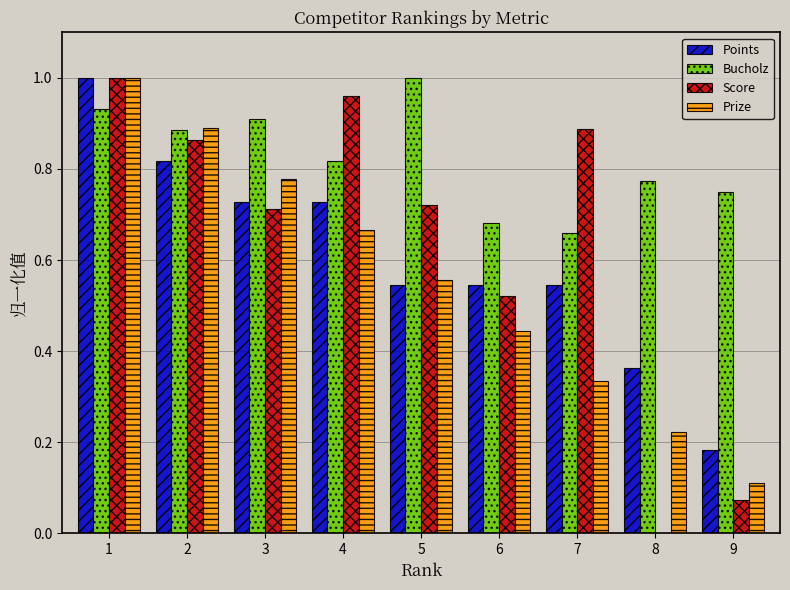

Rank the series at 4 from highest to lowest value.

Score, Bucholz, Points, Prize